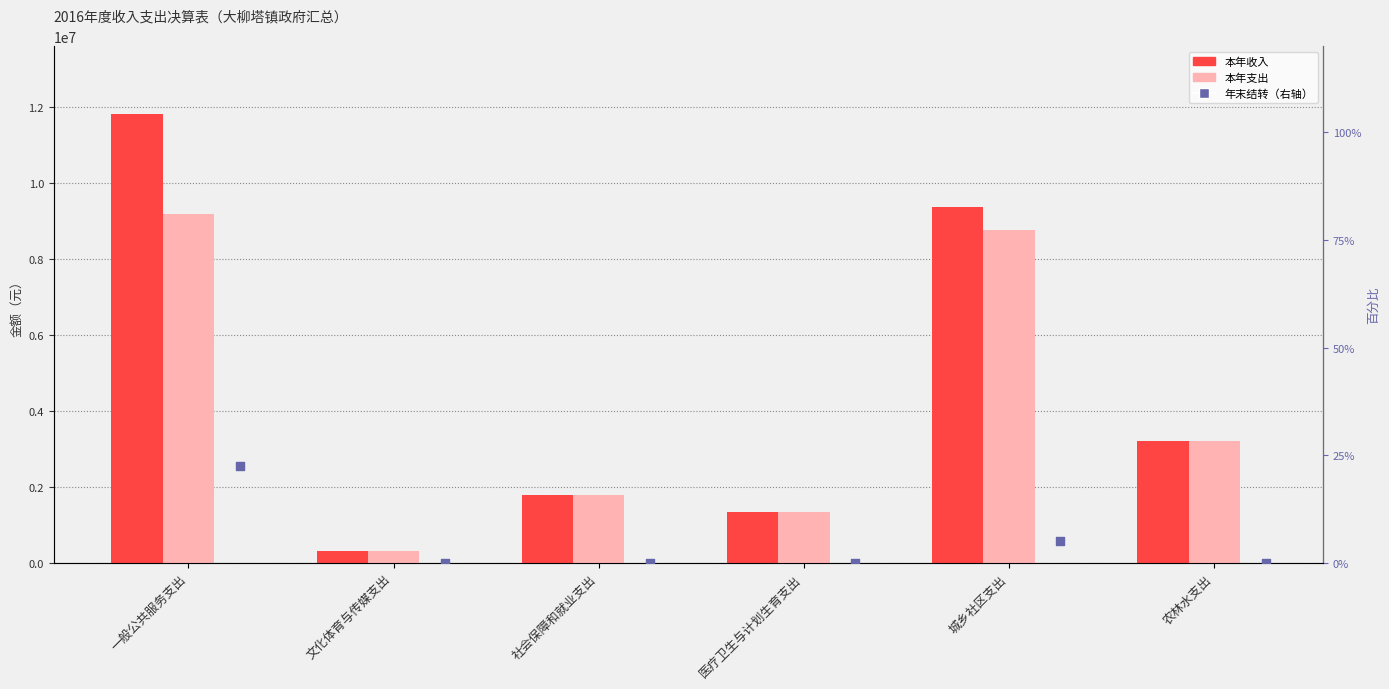

At how many categories does at least one series exceed 1620976?

4